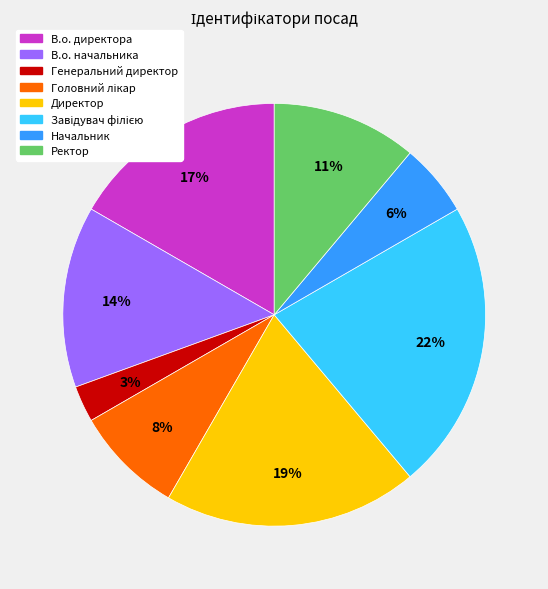

What is the smallest slice in the pie chart?

Генеральний директор